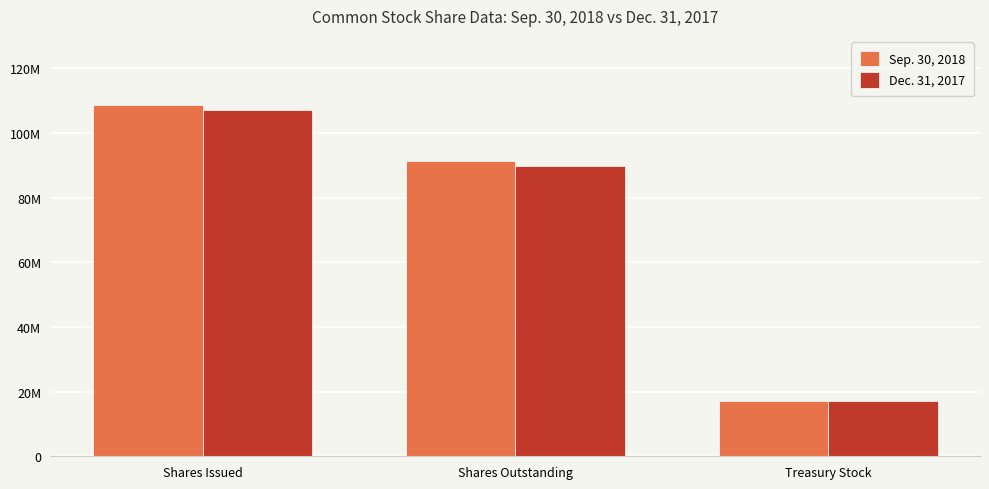

Where does the Dec. 31, 2017 series first go above 89900000?

Shares Issued